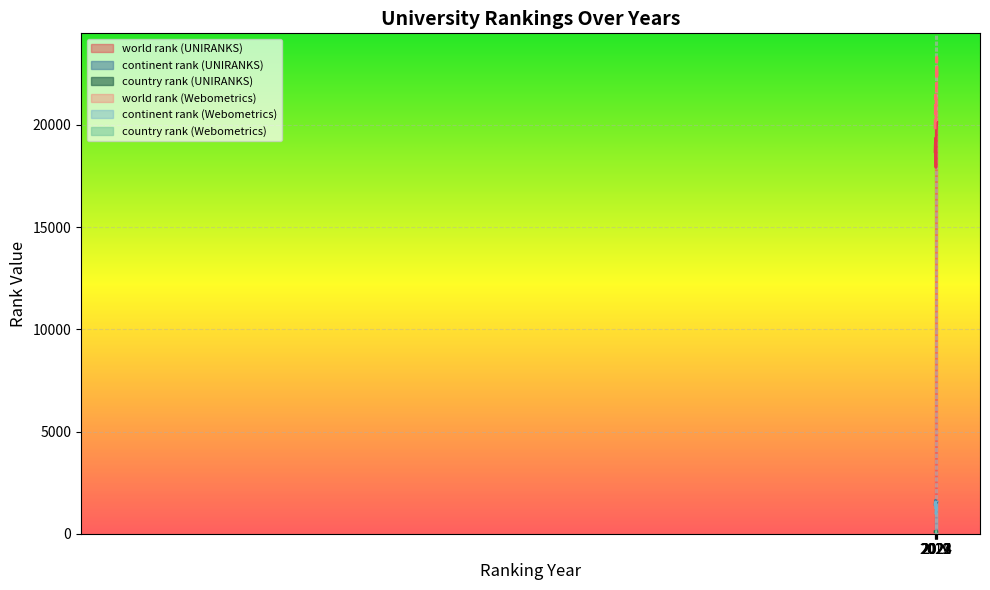

What is the difference between the maximum and minimum values in the continent rank series?

661.0